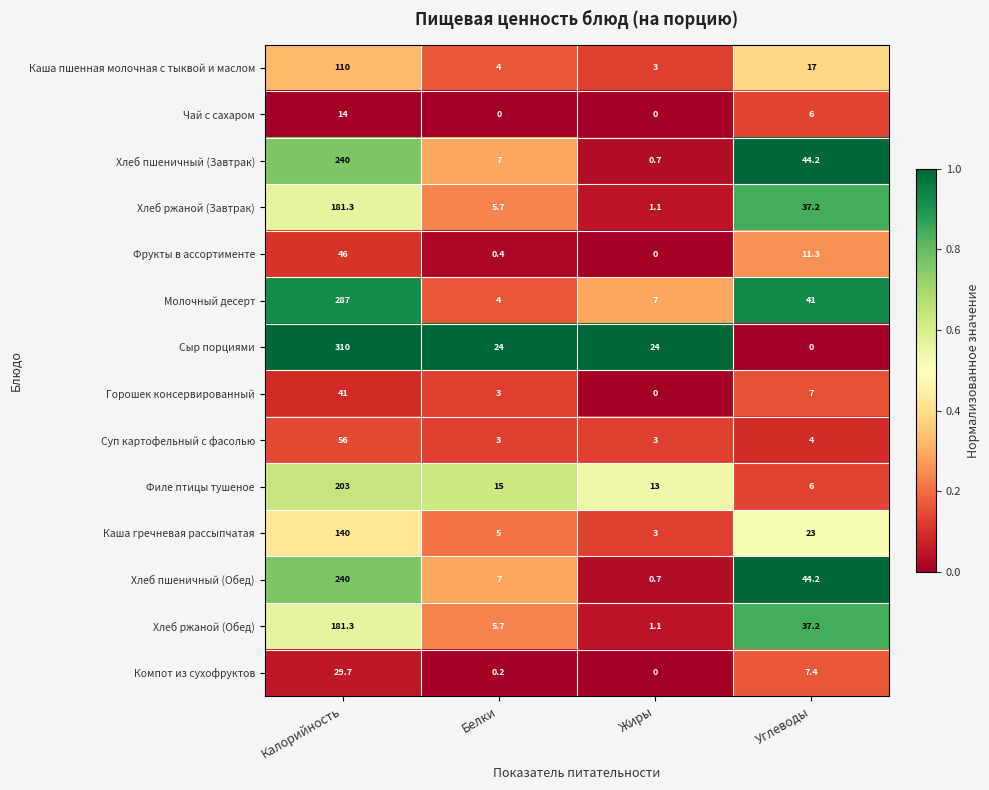

List the labels in order of Хлеб ржаной (Обед) value, smallest first.

Жиры, Белки, Углеводы, Калорийность